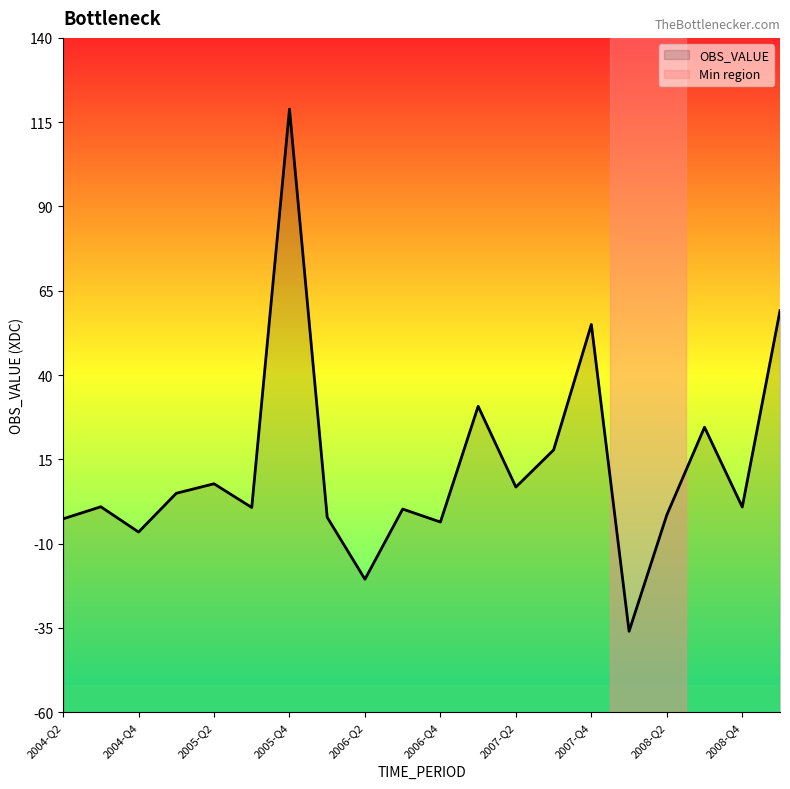

How many lines are shown in the chart?

1